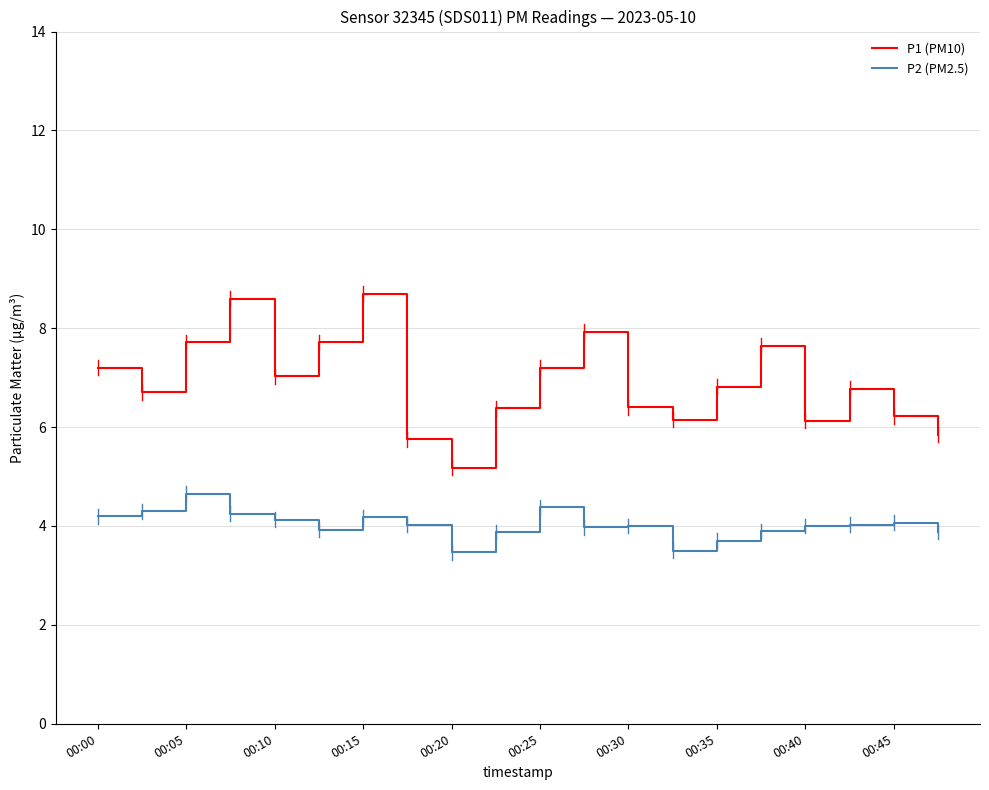

What is the minimum value shown in the chart?

3.5